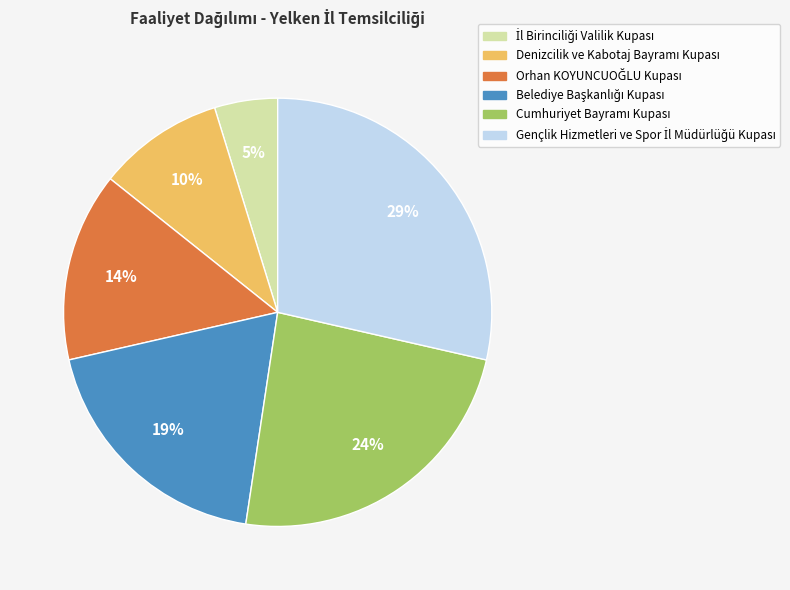

Is there a majority slice in this chart?

No